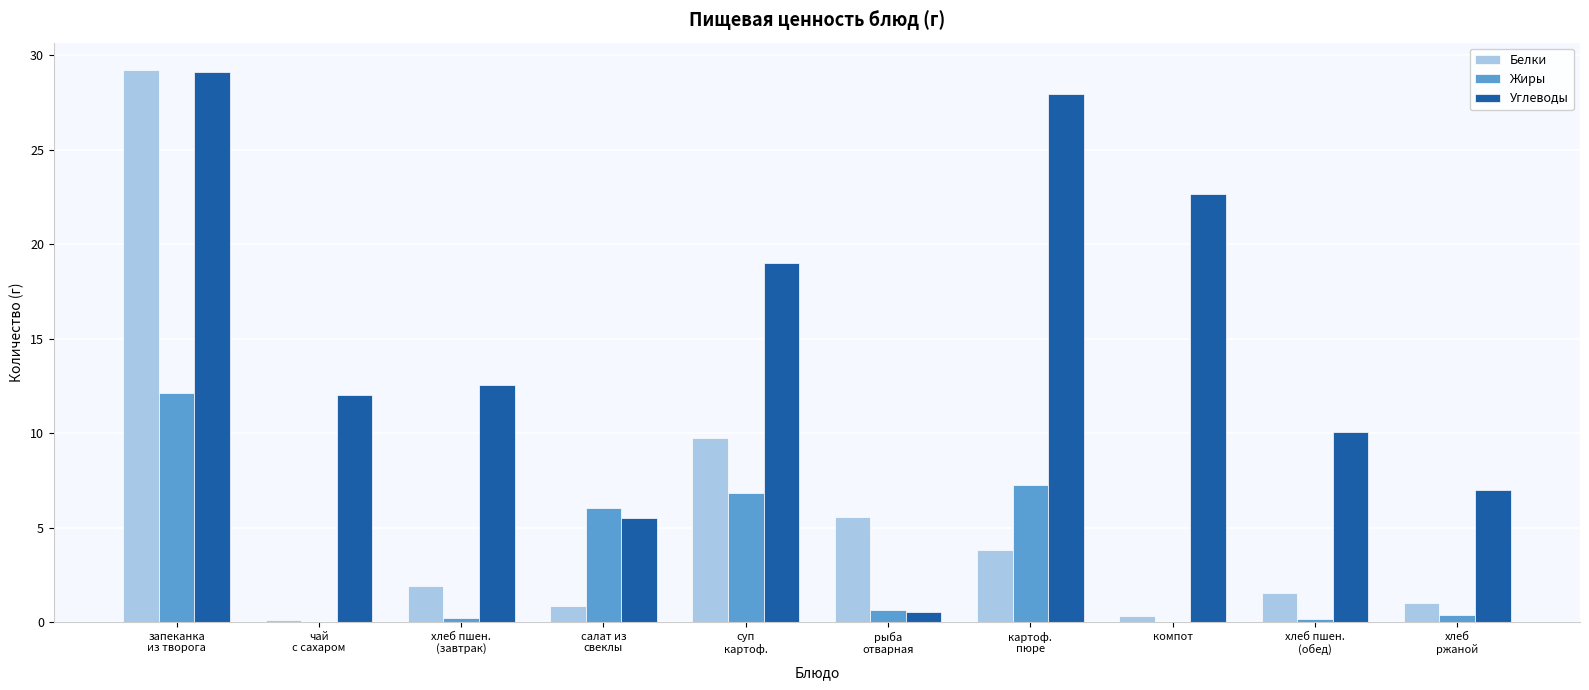

What is the greatest value displayed?

29.2